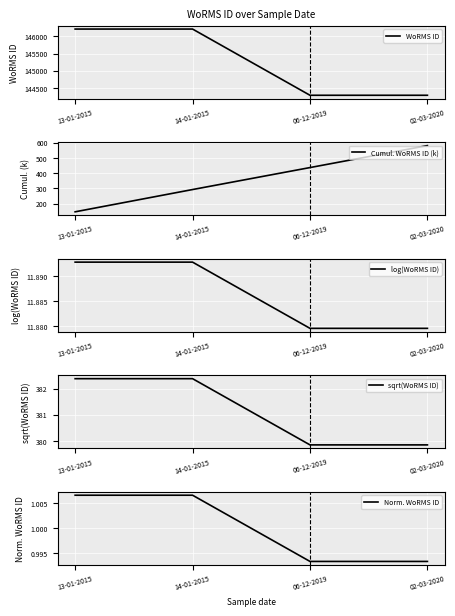

True or false: log(WoRMS ID) and Norm. WoRMS ID intersect in this chart.

False